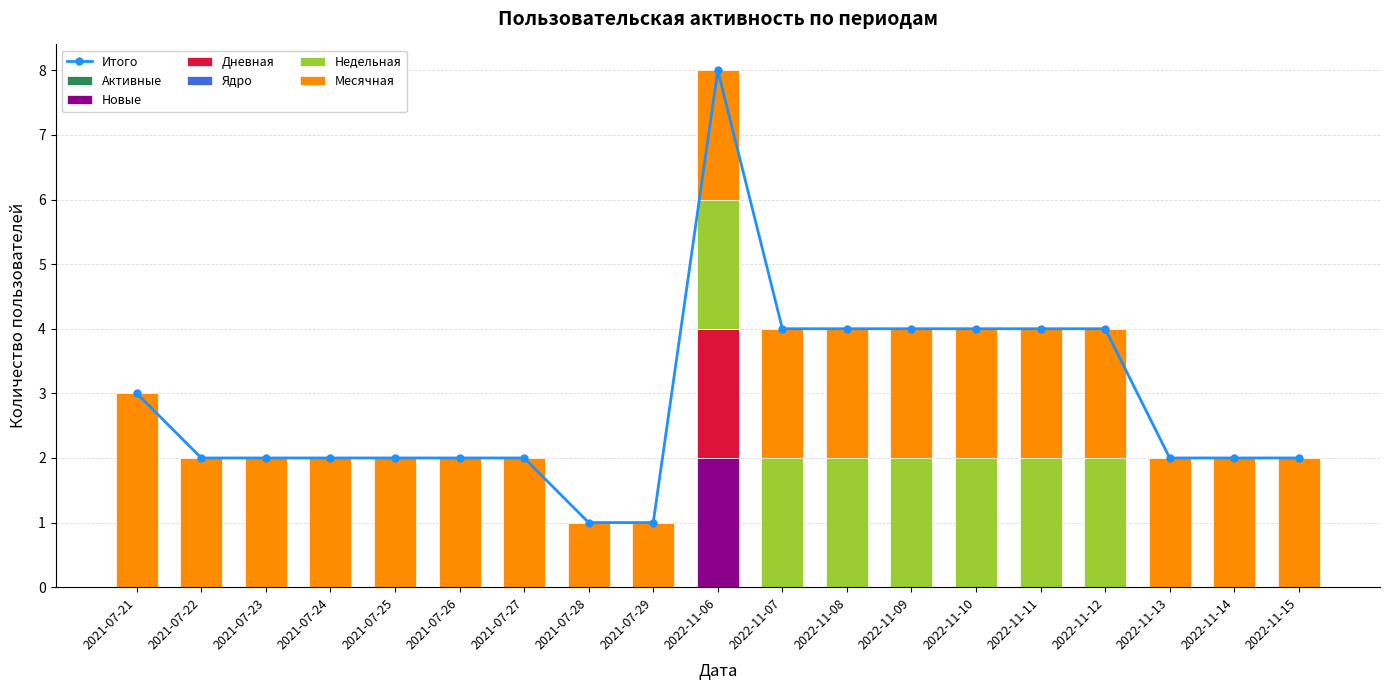

Reading left to right, what are all the values shown in this chart?

Месячная: 3	2	2	2	2	2	2	1	1	2	2	2	2	2	2	2	2	2	2
Недельная: 0	0	0	0	0	0	0	0	0	2	2	2	2	2	2	2	0	0	0
Дневная: 0	0	0	0	0	0	0	0	0	2	0	0	0	0	0	0	0	0	0
Новые: 0	0	0	0	0	0	0	0	0	2	0	0	0	0	0	0	0	0	0